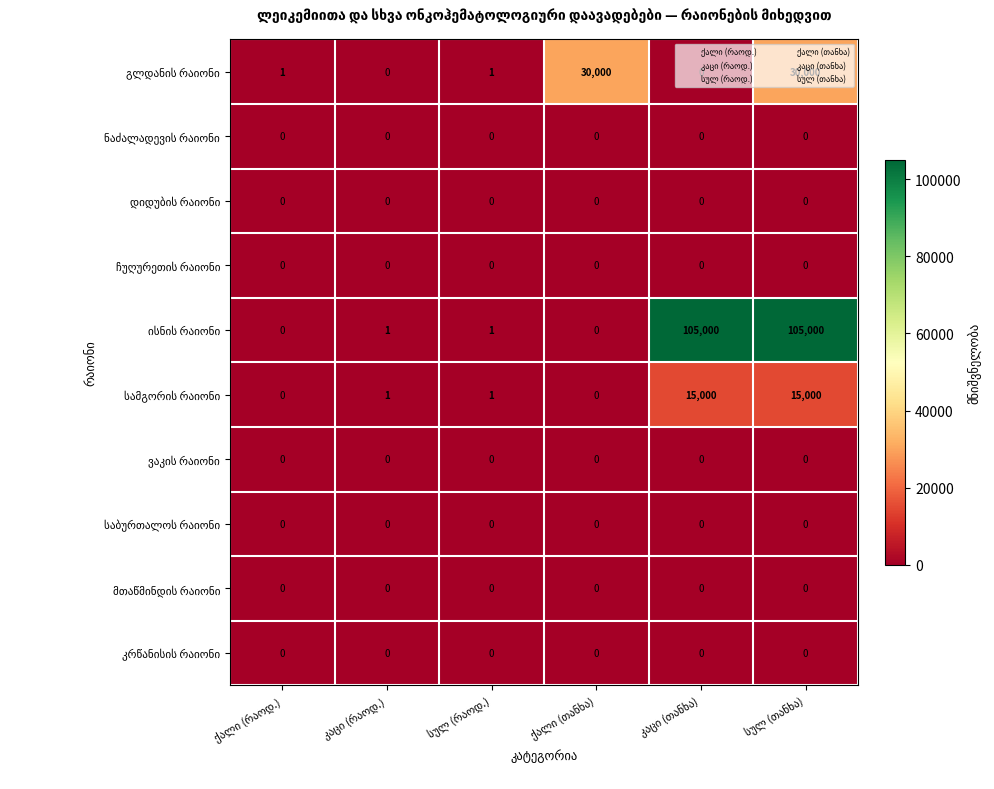

What is the greatest value displayed?

105000